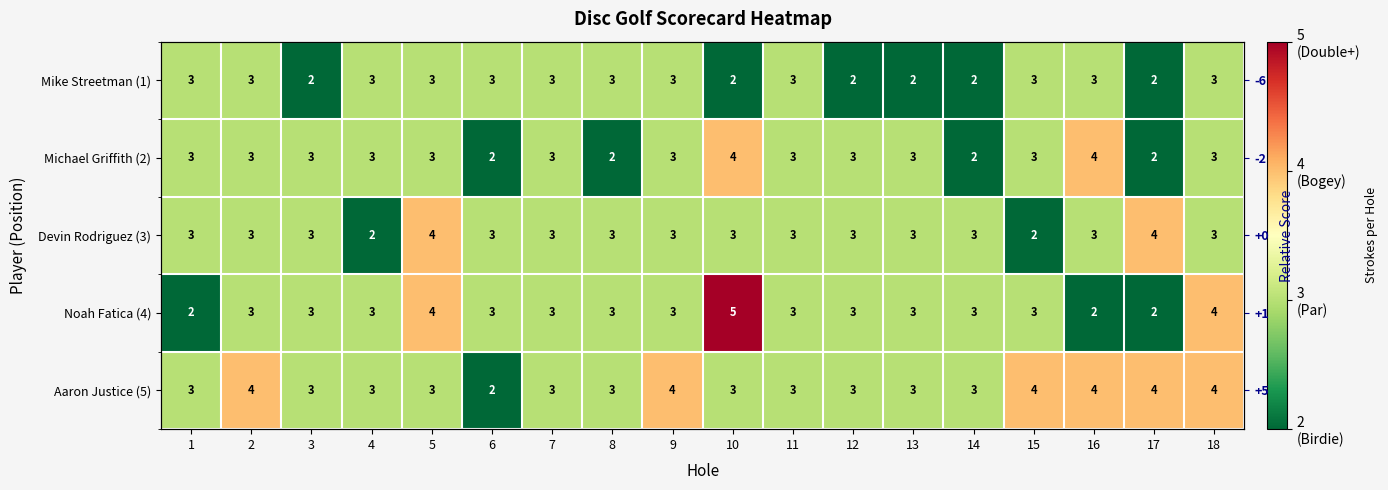

What is the maximum value shown in the chart?

5